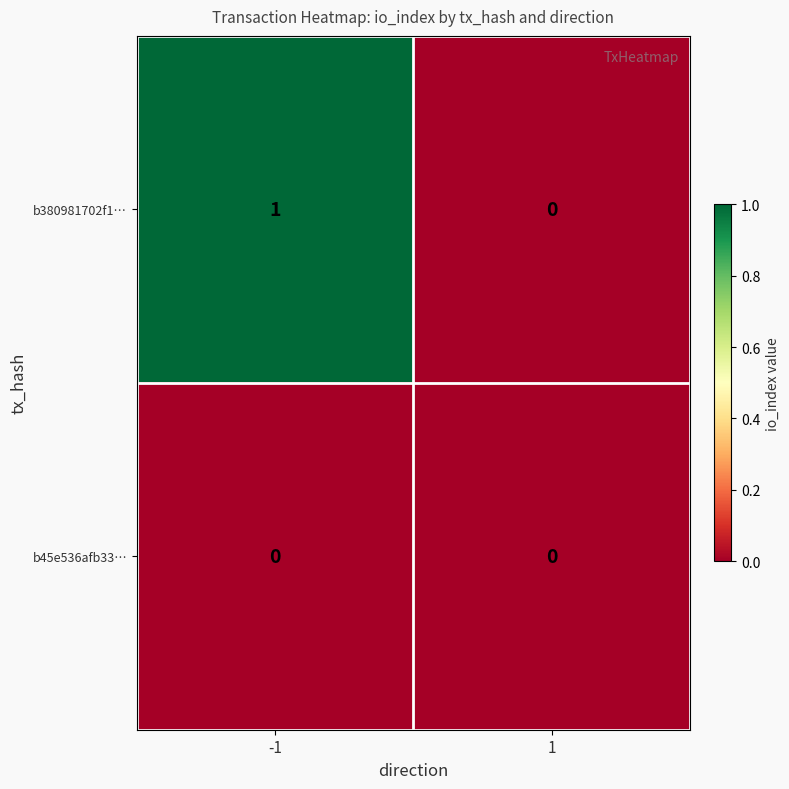

Which series has the largest total across all categories?

b380981702f1…